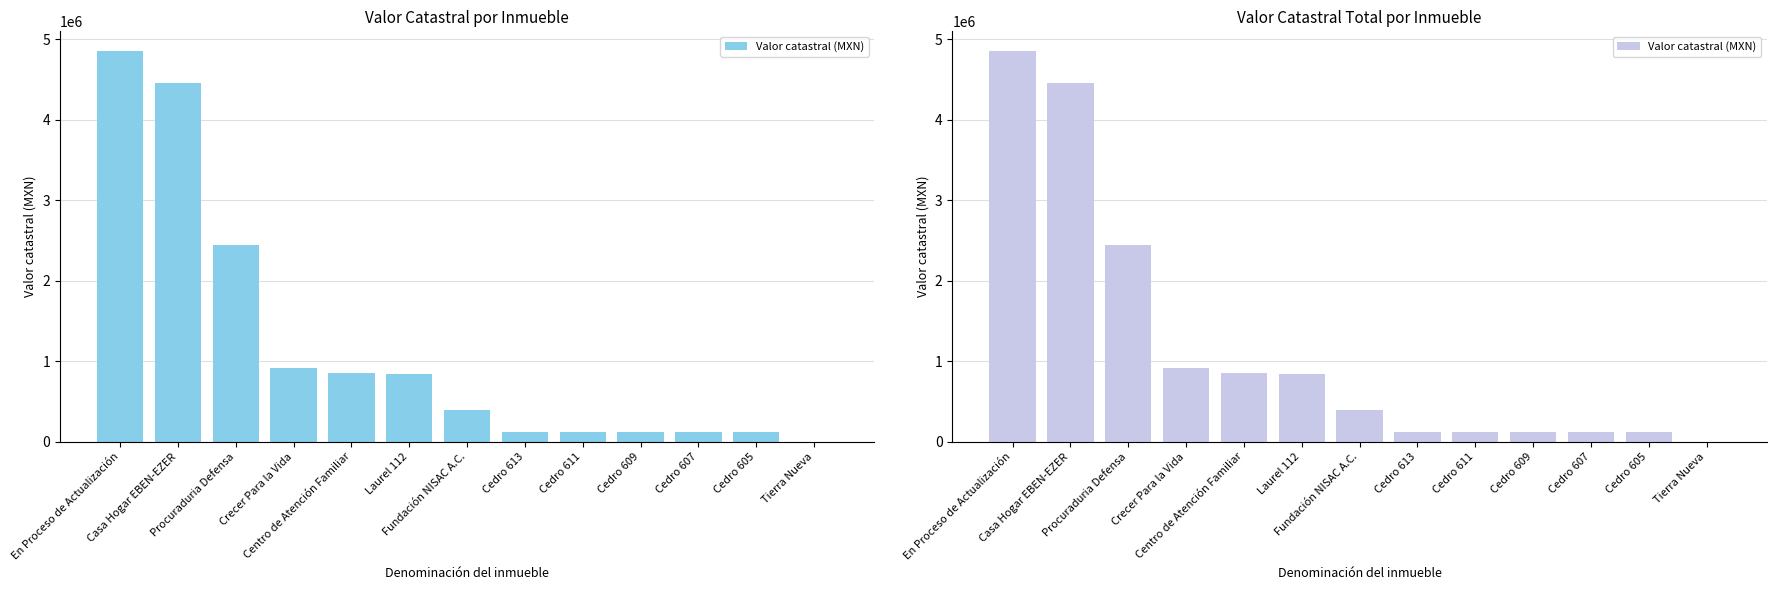

What is the difference between the maximum and minimum values?

4858155.7